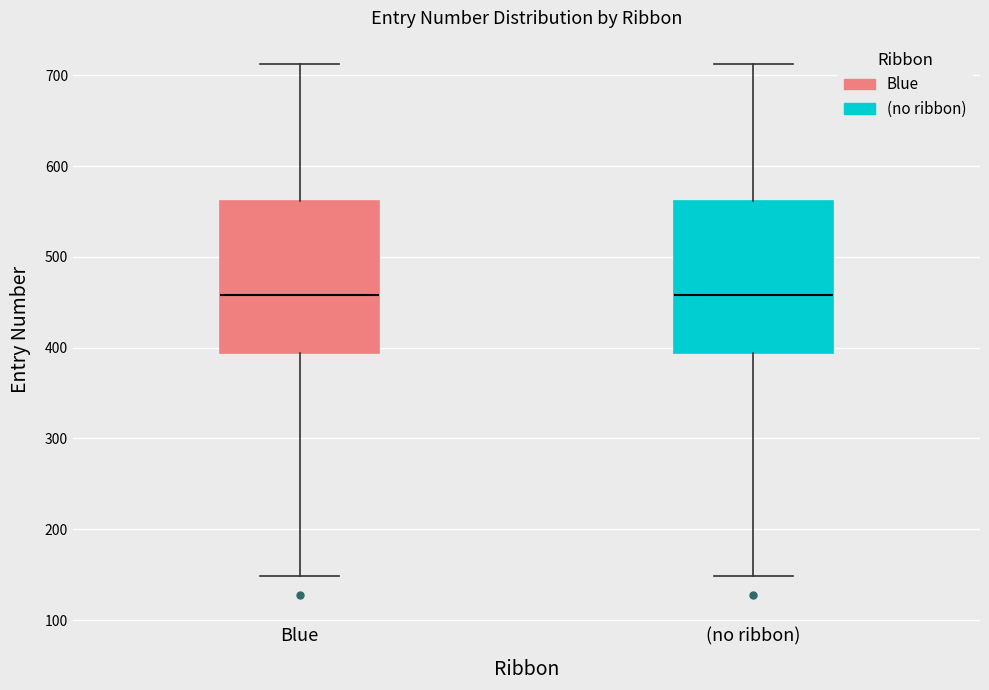

Reading left to right, transcribe this box plot: for each box, give where its median line is, the range the box spans, and where its two whiskers end, as read against the y-axis. The values are not printed on the chart, so give them approximately, as read against the axis.

Blue: median 460, box 390 to 560, whiskers 150 to 710
(no ribbon): median 460, box 390 to 560, whiskers 150 to 710